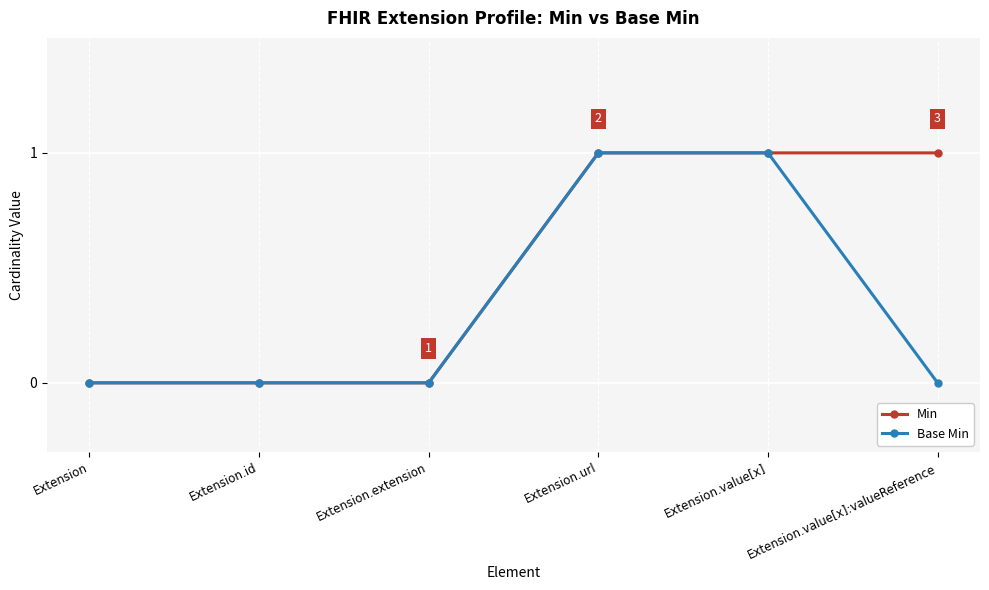

Reading left to right, transcribe all the data shown in this chart.

Min: 0	0	0	1	1	1
Base Min: 0	0	0	1	1	0